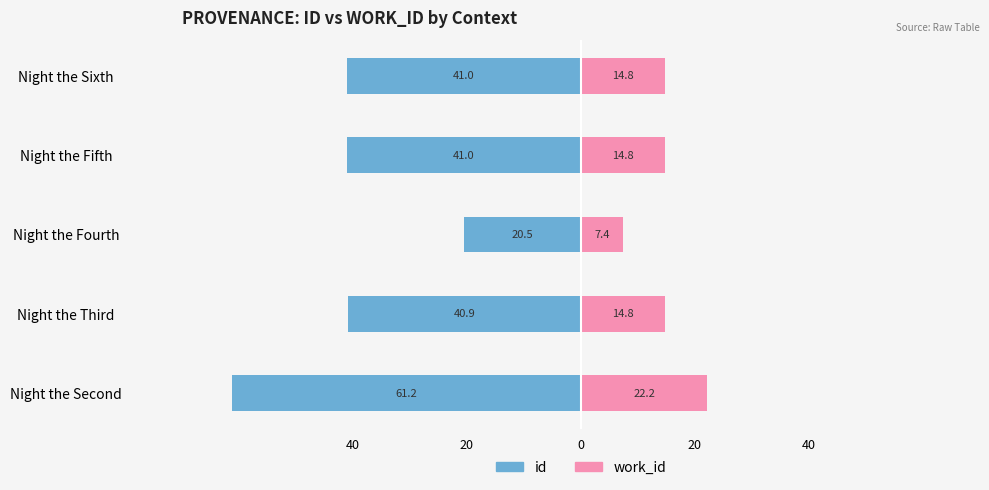

What value does the id series have at Night the Sixth?

-41.0